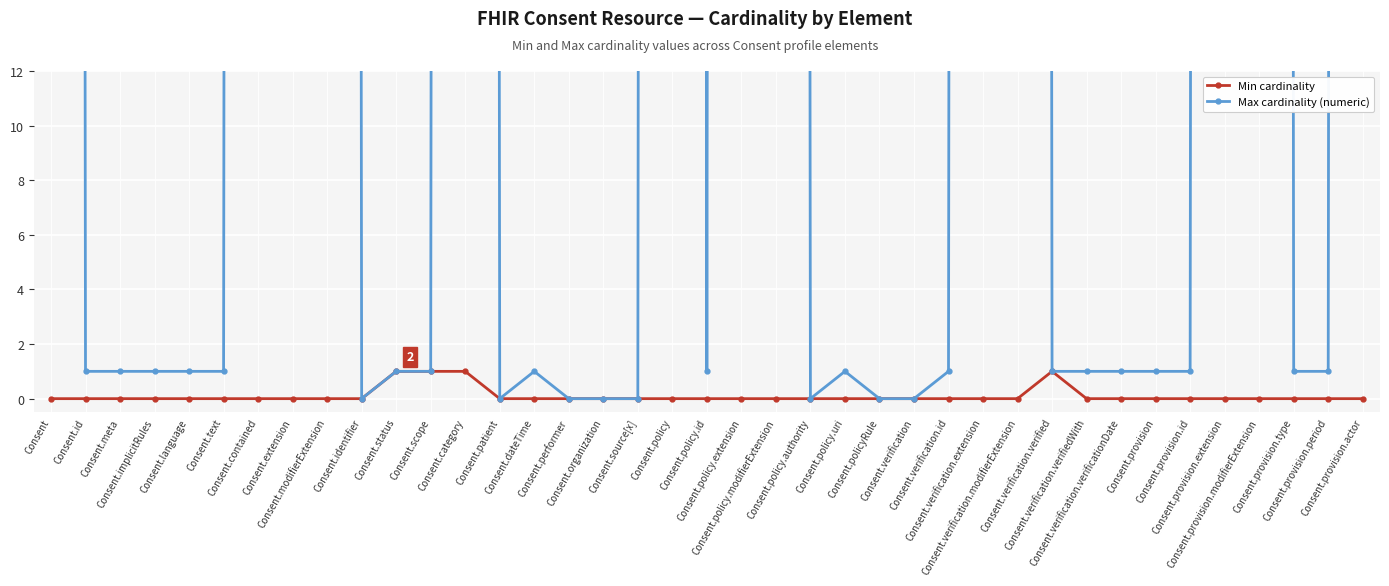

Reading left to right, list all the values displayed in this chart.

Min cardinality: Consent=0	Consent.id=0	Consent.meta=0	Consent.implicitRules=0	Consent.language=0	Consent.text=0	Consent.contained=0	Consent.extension=0	Consent.modifierExtension=0	Consent.identifier=0	Consent.status=1	Consent.scope=1	Consent.category=1	Consent.patient=0	Consent.dateTime=0	Consent.performer=0	Consent.organization=0	Consent.source[x]=0	Consent.policy=0	Consent.policy.id=0	Consent.policy.extension=0	Consent.policy.modifierExtension=0	Consent.policy.authority=0	Consent.policy.uri=0	Consent.policyRule=0	Consent.verification=0	Consent.verification.id=0	Consent.verification.extension=0	Consent.verification.modifierExtension=0	Consent.verification.verified=1	Consent.verification.verifiedWith=0	Consent.verification.verificationDate=0	Consent.provision=0	Consent.provision.id=0	Consent.provision.extension=0	Consent.provision.modifierExtension=0	Consent.provision.type=0	Consent.provision.period=0	Consent.provision.actor=0
Max cardinality (numeric): Consent=999	Consent.id=1	Consent.meta=1	Consent.implicitRules=1	Consent.language=1	Consent.text=1	Consent.contained=999	Consent.extension=999	Consent.modifierExtension=999	Consent.identifier=0	Consent.status=1	Consent.scope=1	Consent.category=999	Consent.patient=0	Consent.dateTime=1	Consent.performer=0	Consent.organization=0	Consent.source[x]=0	Consent.policy=999	Consent.policy.id=1	Consent.policy.extension=999	Consent.policy.modifierExtension=999	Consent.policy.authority=0	Consent.policy.uri=1	Consent.policyRule=0	Consent.verification=0	Consent.verification.id=1	Consent.verification.extension=999	Consent.verification.modifierExtension=999	Consent.verification.verified=1	Consent.verification.verifiedWith=1	Consent.verification.verificationDate=1	Consent.provision=1	Consent.provision.id=1	Consent.provision.extension=999	Consent.provision.modifierExtension=999	Consent.provision.type=1	Consent.provision.period=1	Consent.provision.actor=999